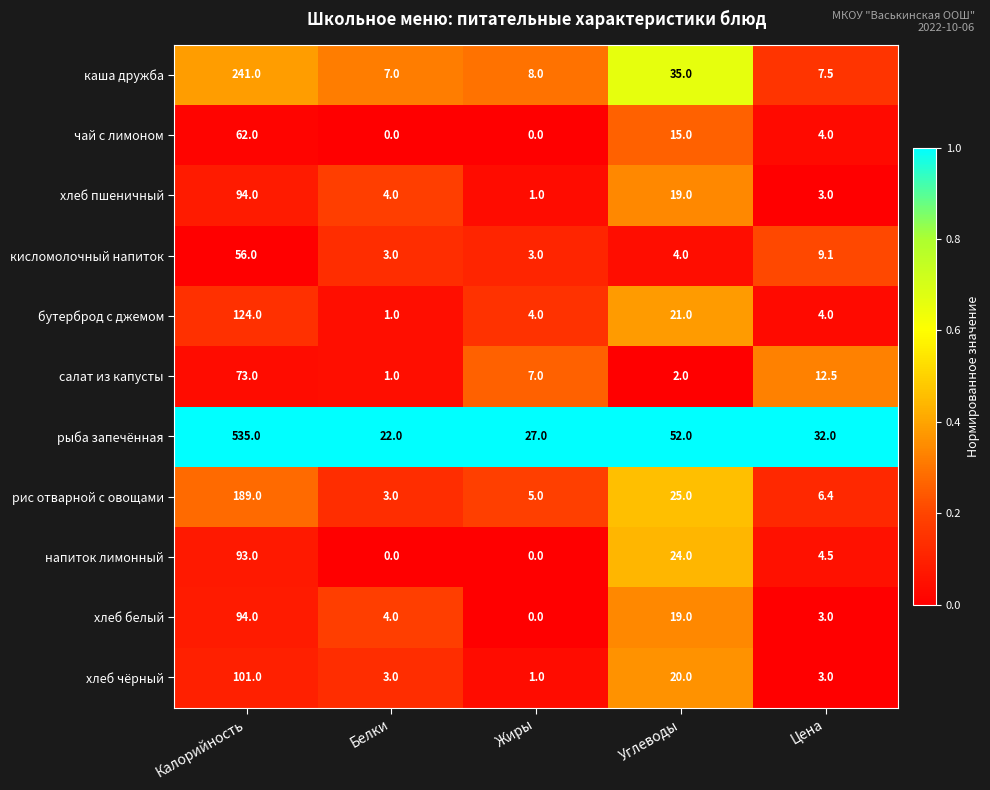

What is the average value of the напиток лимонный series?

24.3